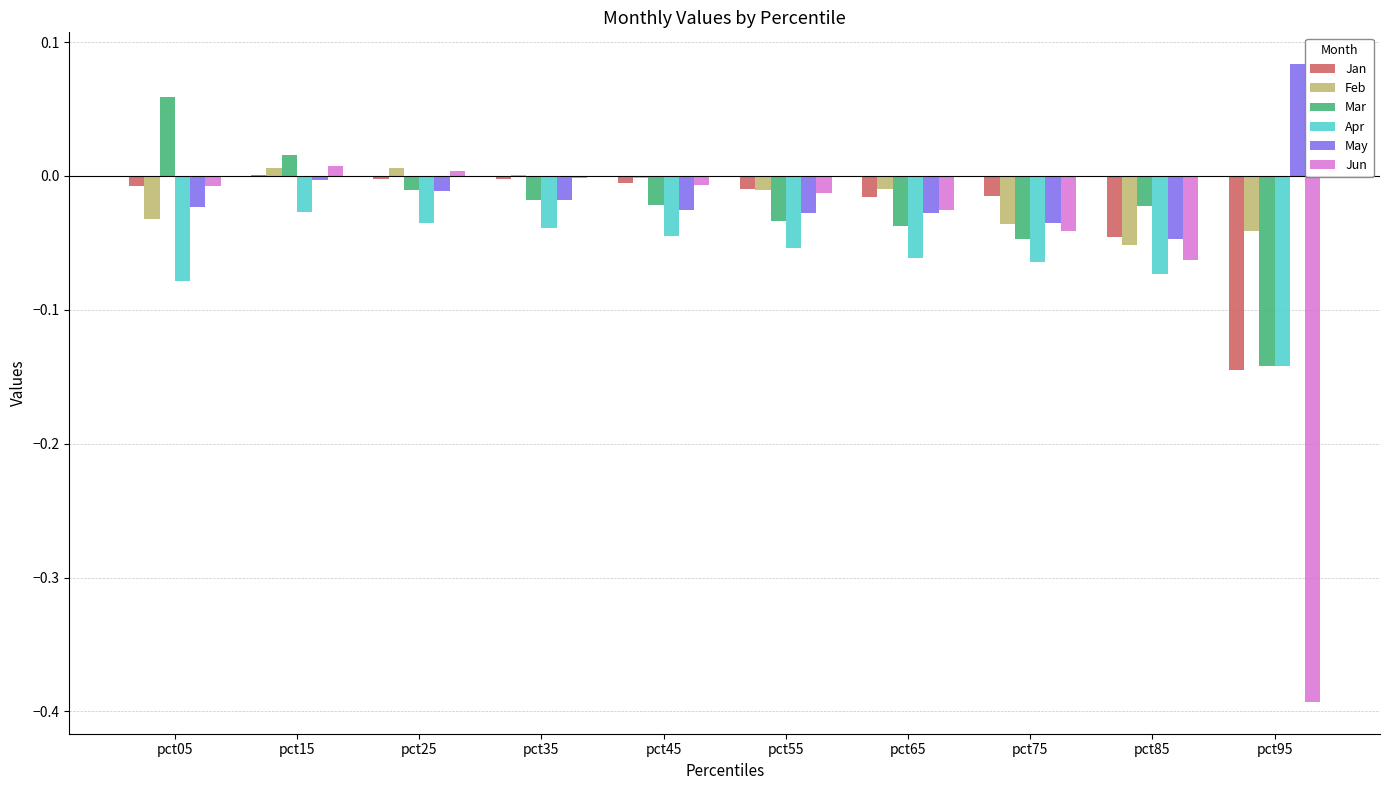

Is the value of Mar at pct25 greater than the value of Feb at pct95?

Yes